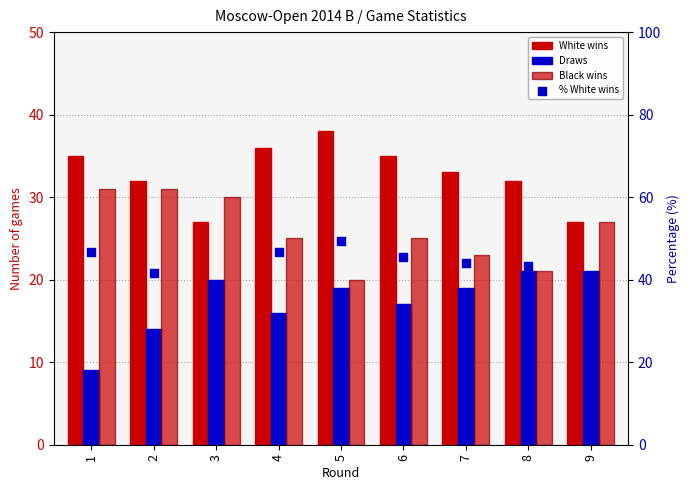

Which series reaches the minimum Y coordinate?

Draws